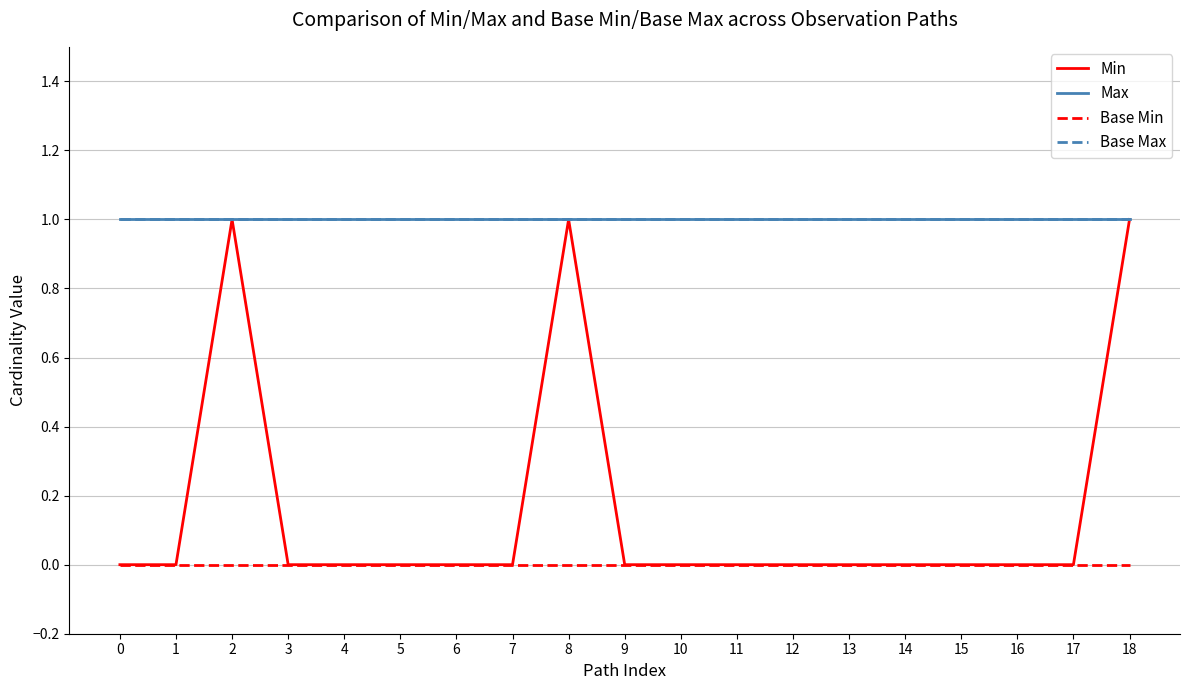

Is it true that Base Max equals 1 at 14?

True